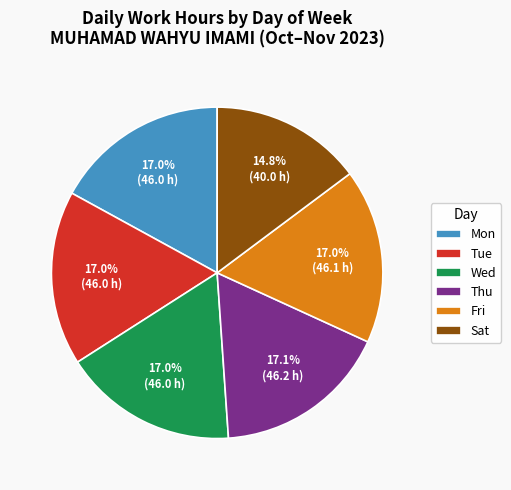

How many segments does this pie chart have?

6